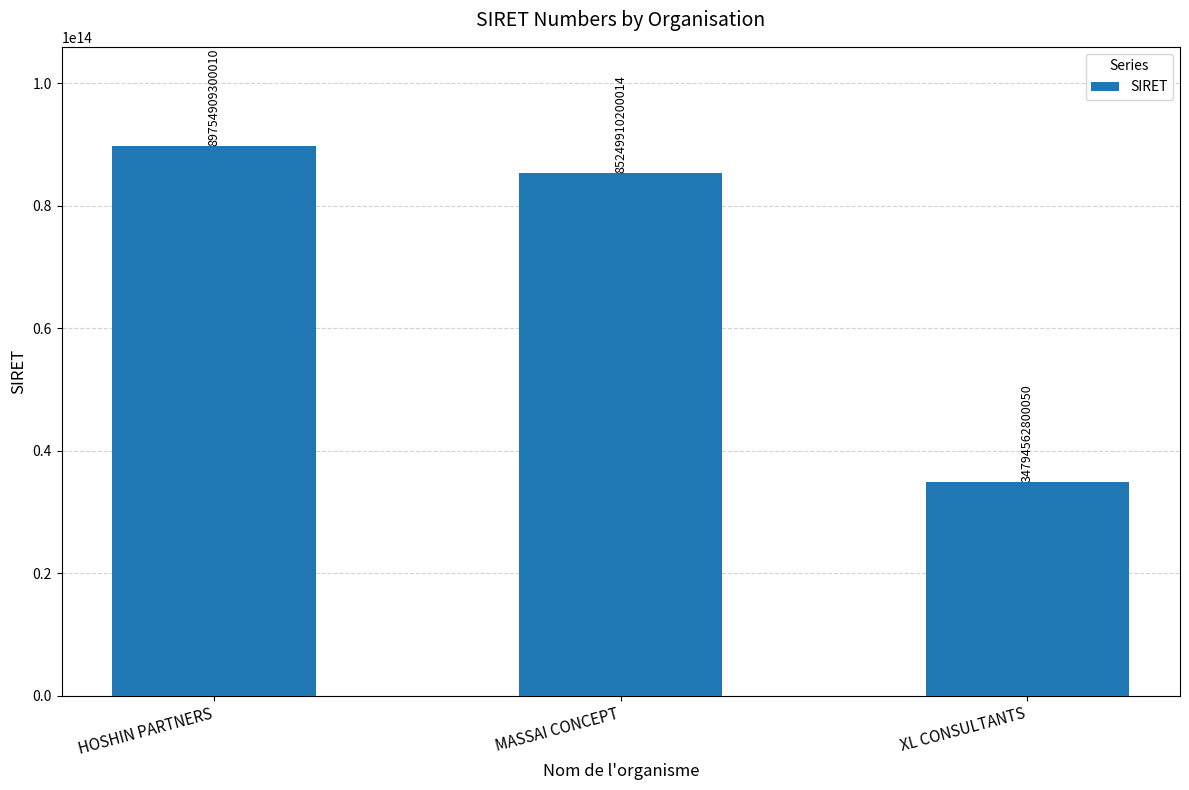

What is the difference between the values at MASSAI CONCEPT and HOSHIN PARTNERS?

4504999099996